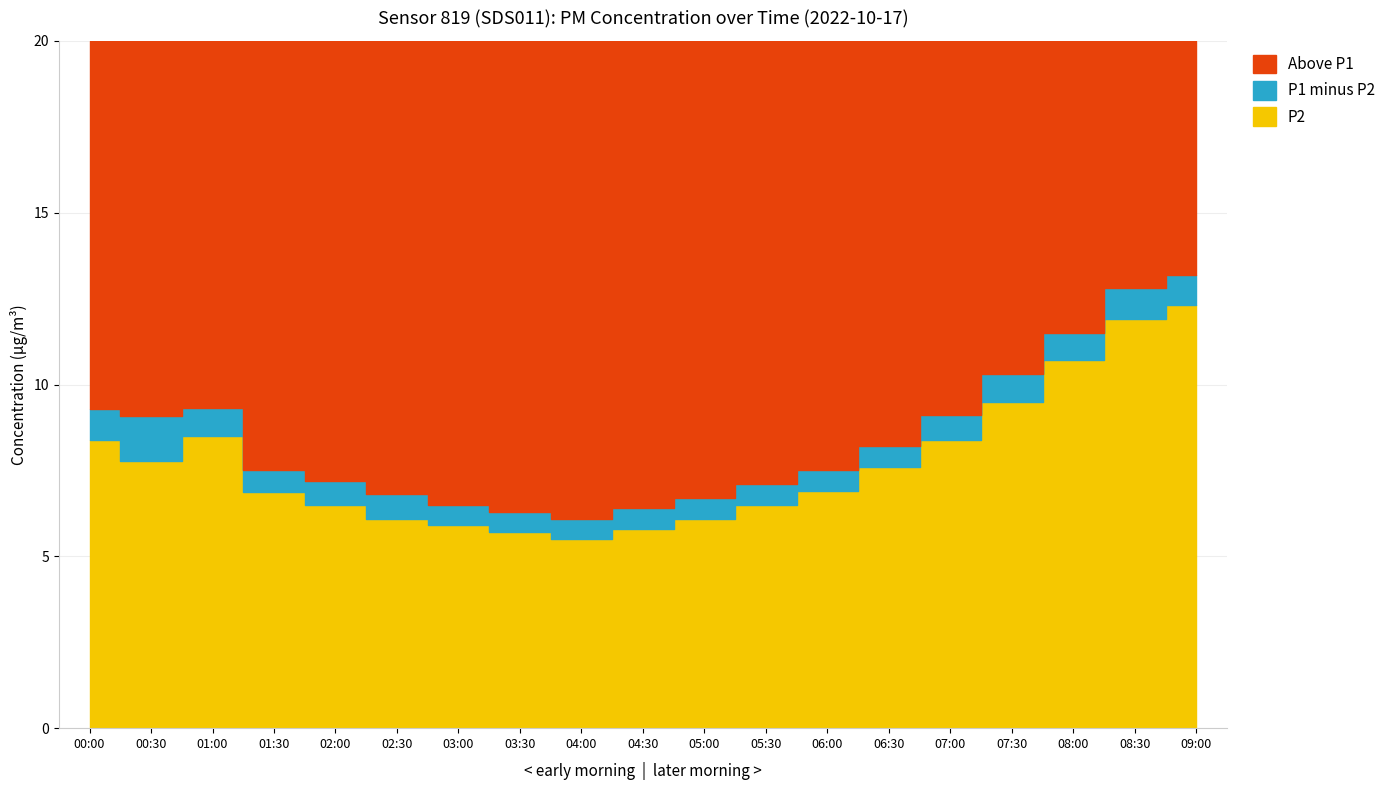

What is the sum of the P1 values at 07:30 and 00:30?

19.4